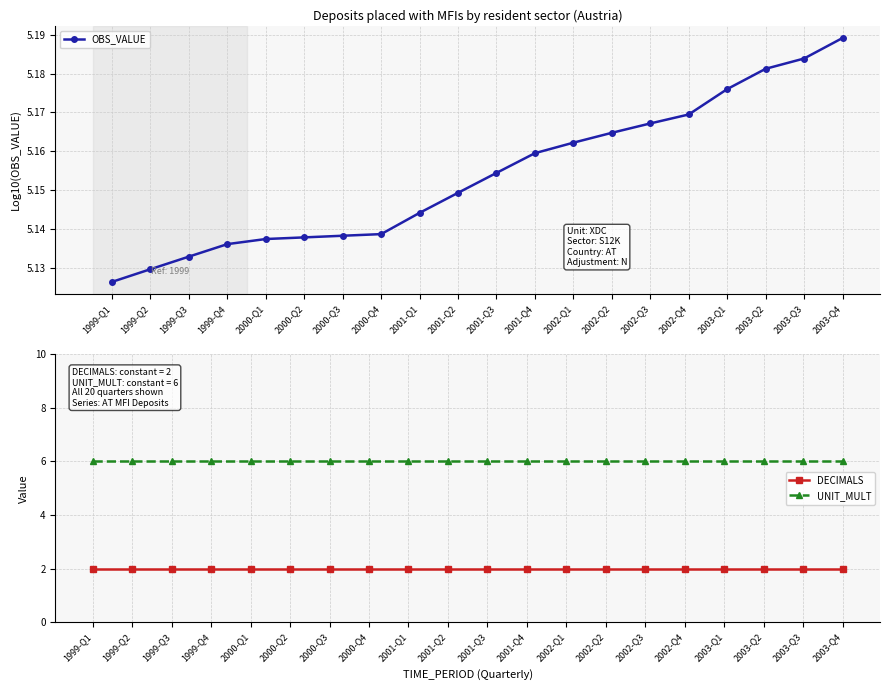

True or false: OBS_VALUE and UNIT_MULT cross at least once.

False